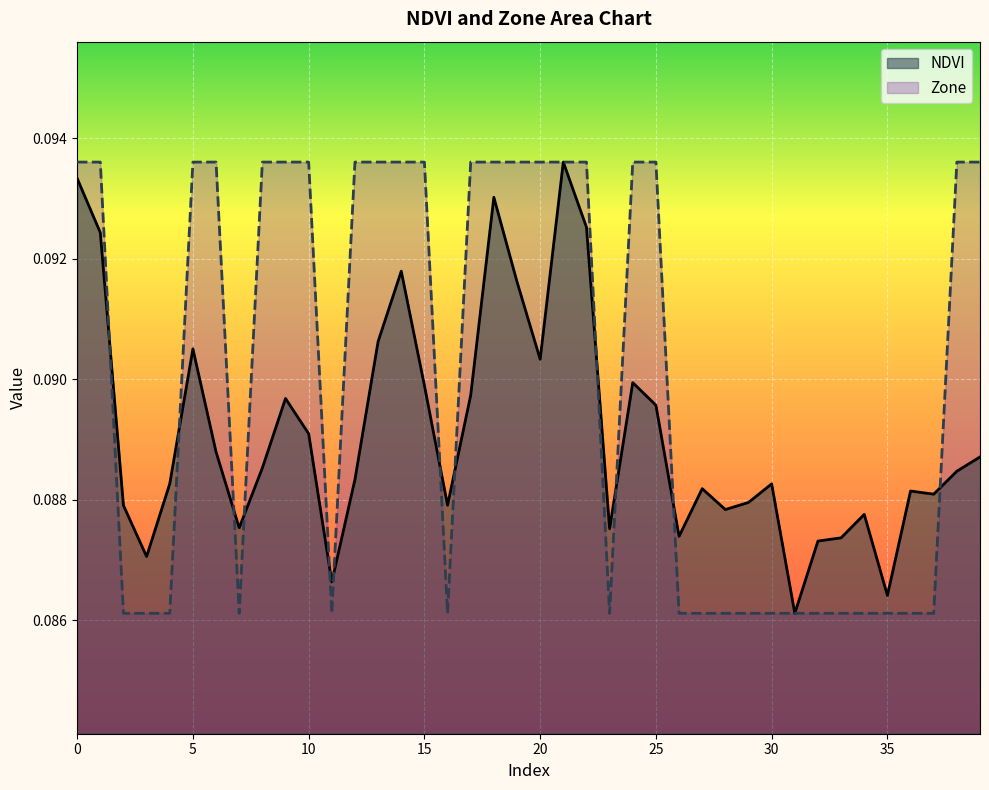

Which has a higher value, 24 or 23?

24